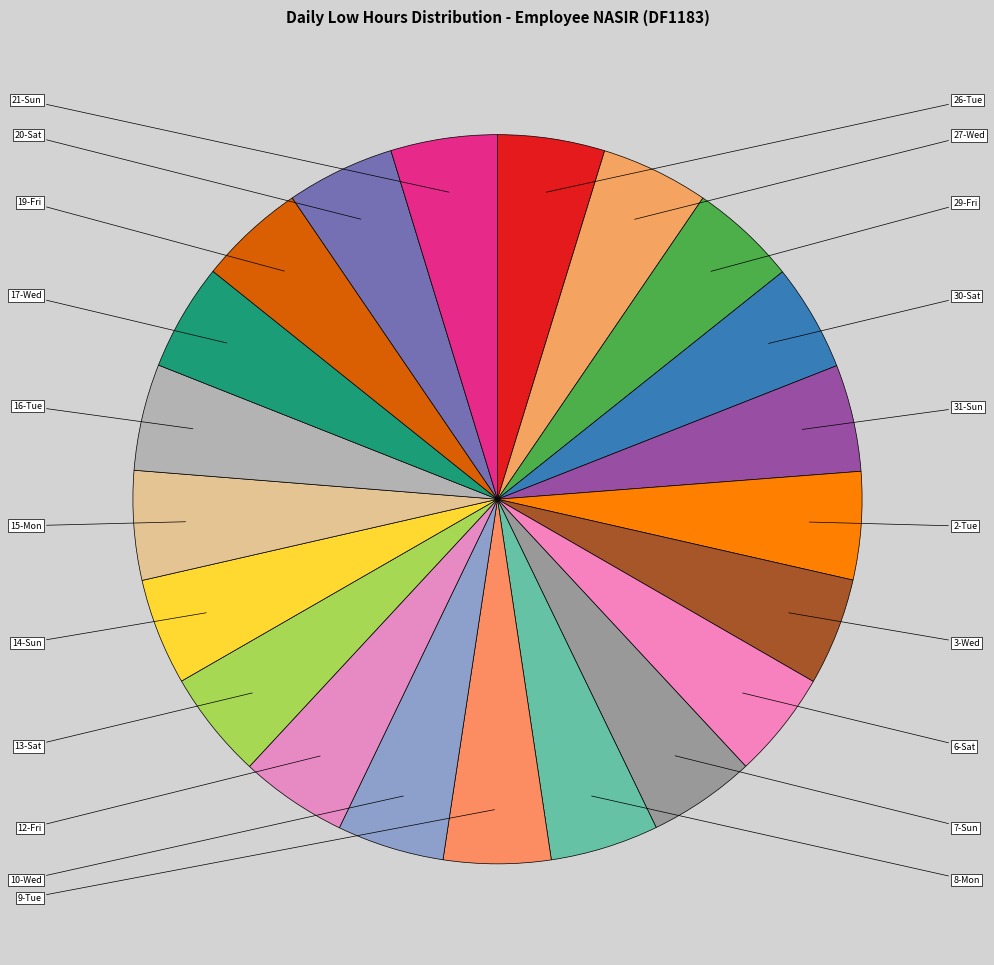

Rank the categories by value from lowest to highest.

28-Thu, 21-Sun, 16-Tue, 19-Fri, 14-Sun, 26-Tue, 30-Sat, 31-Sun, 9-Tue, 6-Sat, 7-Sun, 10-Wed, 17-Wed, 29-Fri, 12-Fri, 3-Wed, 27-Wed, 2-Tue, 13-Sat, 20-Sat, 8-Mon, 15-Mon